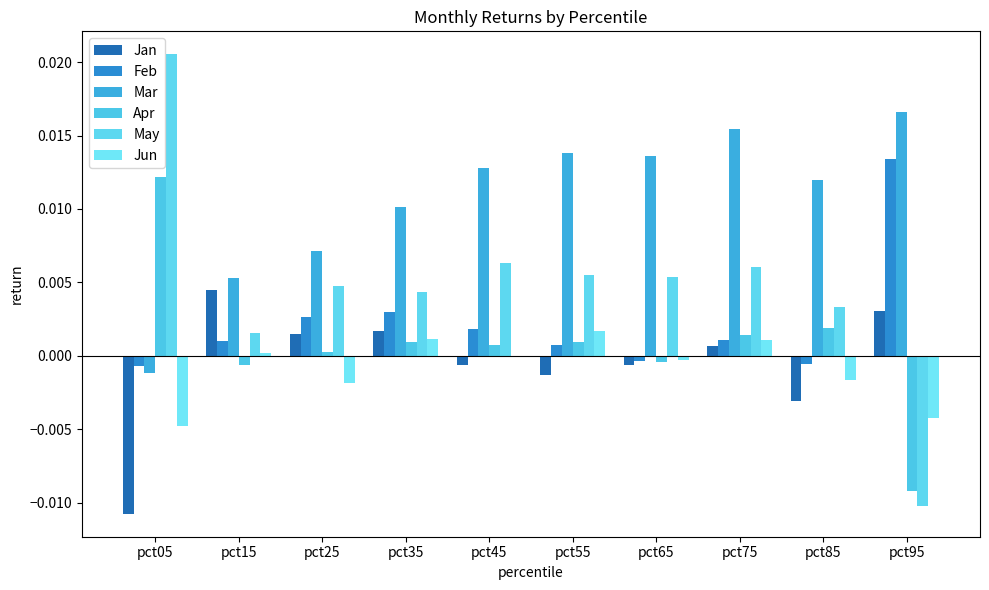

How many positive values does the Mar series have?

9